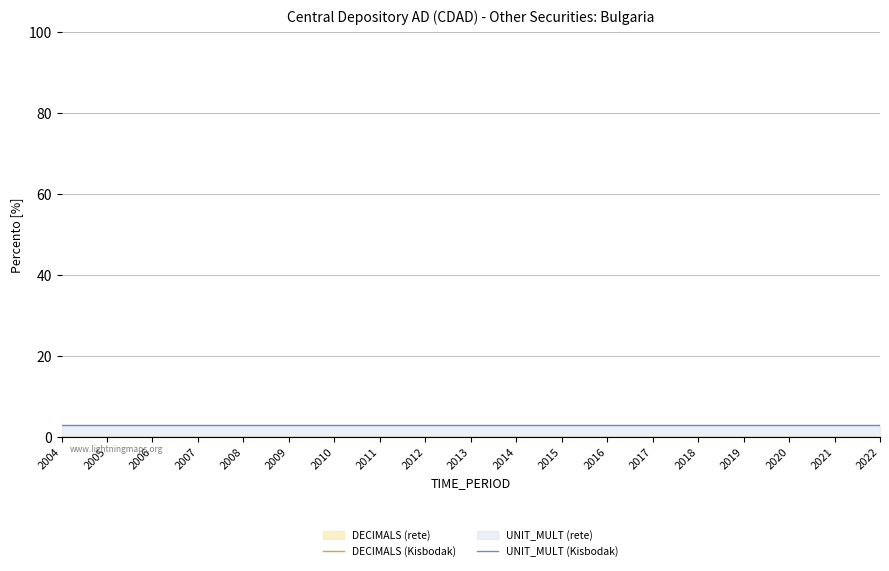

At which category is the sum across all series the highest?

2004